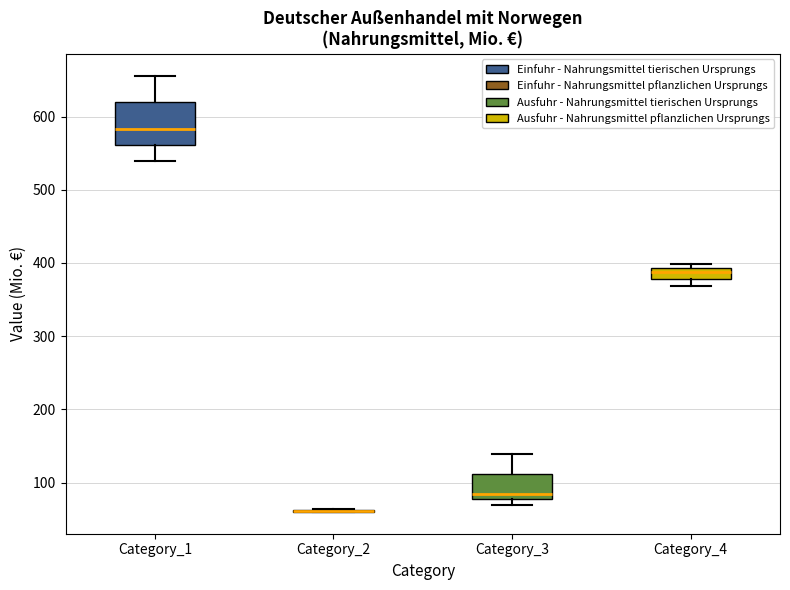

Reading left to right, read every box against the y-axis: the position of its median line, the range the box covers, and the ends of its whiskers. The values are not printed on the chart, so give them approximately, as read against the axis.

Category_1: median 580, box 560 to 620, whiskers 540 to 660
Category_2: box collapsed to a line at 60, whiskers 60 to 60
Category_3: median 90, box 80 to 110, whiskers 70 to 140
Category_4: median 390 (inside the box), box 380 to 390, whiskers 370 to 400